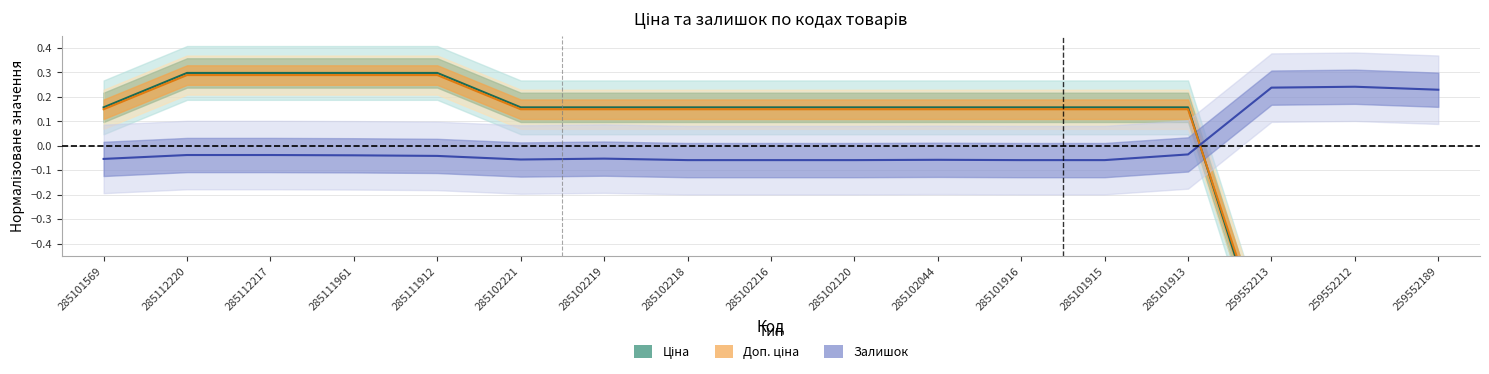

Count the Залишок values in the range 0 to 1.

3